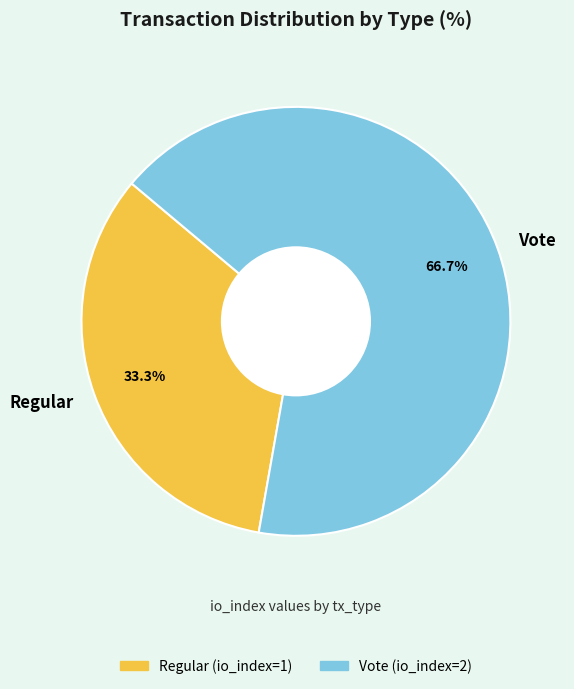

What percentage is the Regular slice, to the nearest percent?

33%